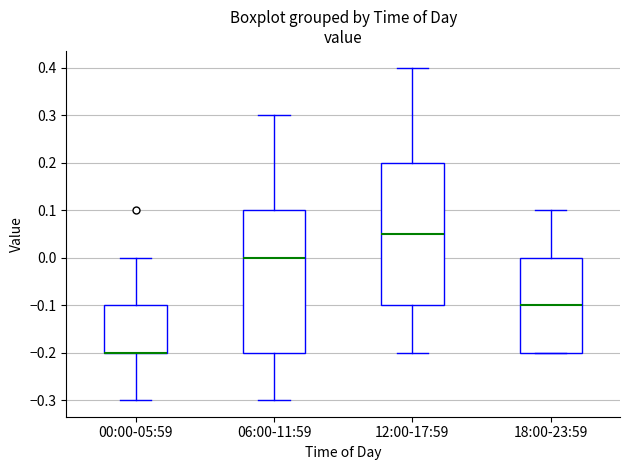

Reading left to right, transcribe this box plot: for each box, give where its median line is, the range the box spans, and where its two whiskers end, as read against the y-axis. The values are not printed on the chart, so give them approximately, as read against the axis.

00:00-05:59: median -0.20 (drawn on the box's lower edge), box -0.20 to -0.10, whiskers -0.30 to 0.00
06:00-11:59: median 0.00, box -0.20 to 0.10, whiskers -0.30 to 0.30
12:00-17:59: median 0.05, box -0.10 to 0.20, whiskers -0.20 to 0.40
18:00-23:59: median -0.10, box -0.20 to 0.00, whiskers -0.20 to 0.10